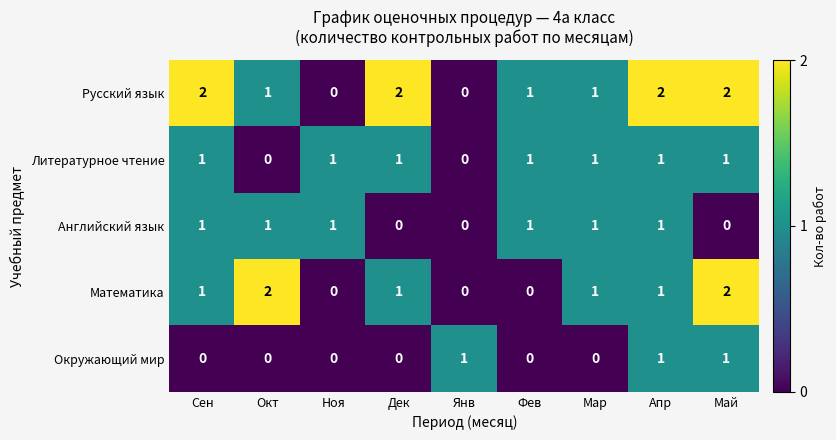

True or false: Математика has a value of 1 at Мар.

True